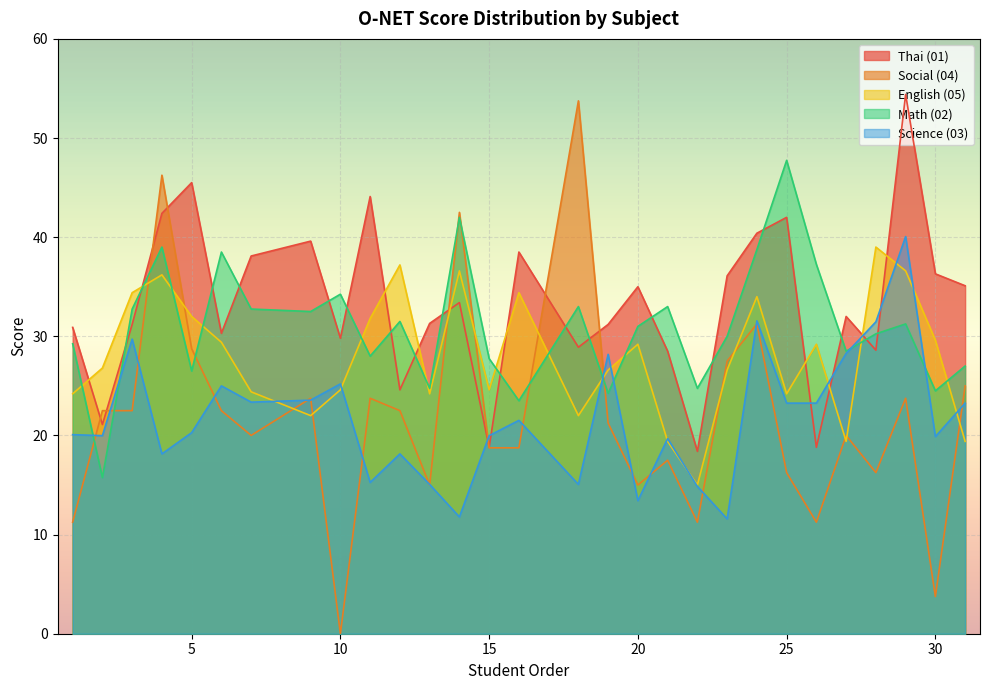

At 3, list the series in order from largest to smallest.

05, 02, 01, 03, 04